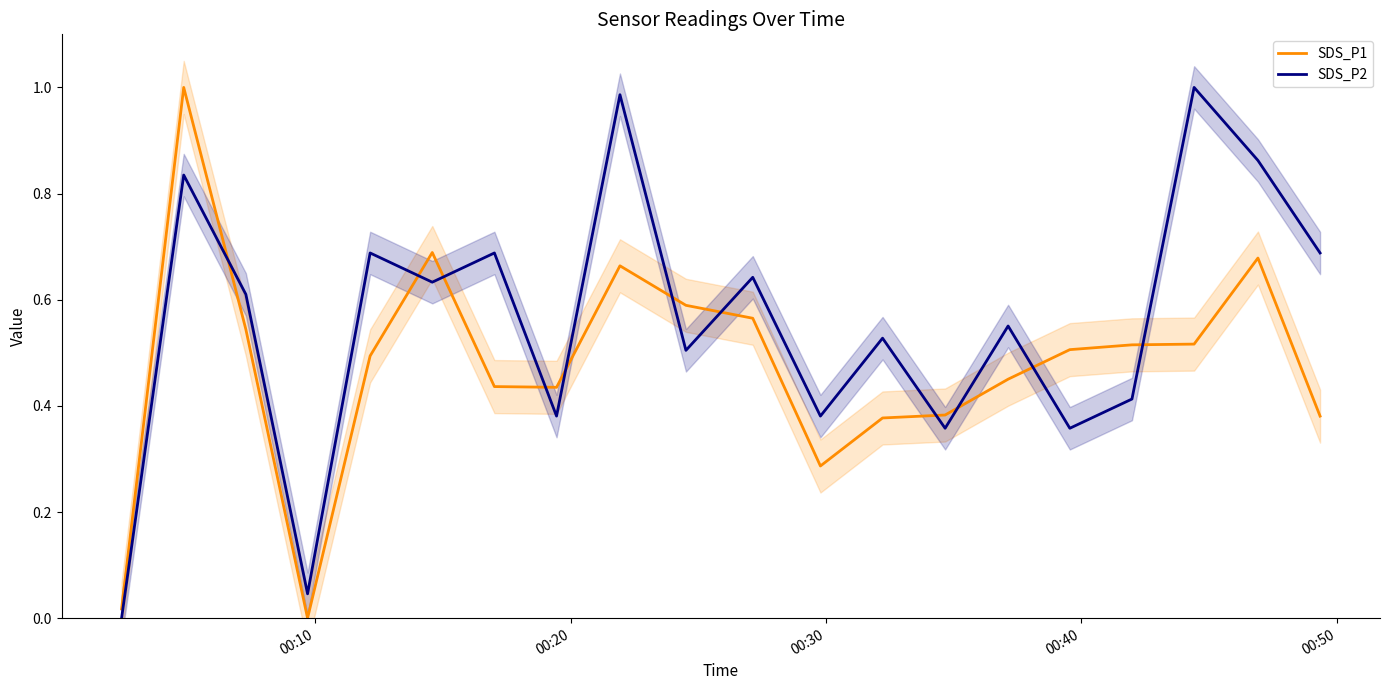

True or false: SDS_P2 and SDS_P1 intersect in this chart.

True